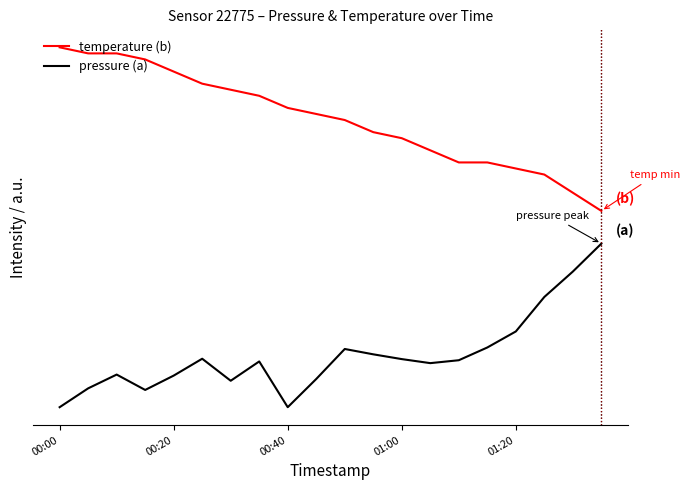

Reading left to right, extract all data points from this chart.

temperature (b): 2.2	2.2	2.2	2.1	2.1	2.0	1.9	1.9	1.8	1.8	1.8	1.7	1.6	1.6	1.5	1.5	1.5	1.4	1.3	1.2
pressure (a): 0.0	0.1	0.2	0.1	0.2	0.3	0.2	0.3	0.0	0.2	0.4	0.3	0.3	0.3	0.3	0.4	0.5	0.7	0.8	1.0